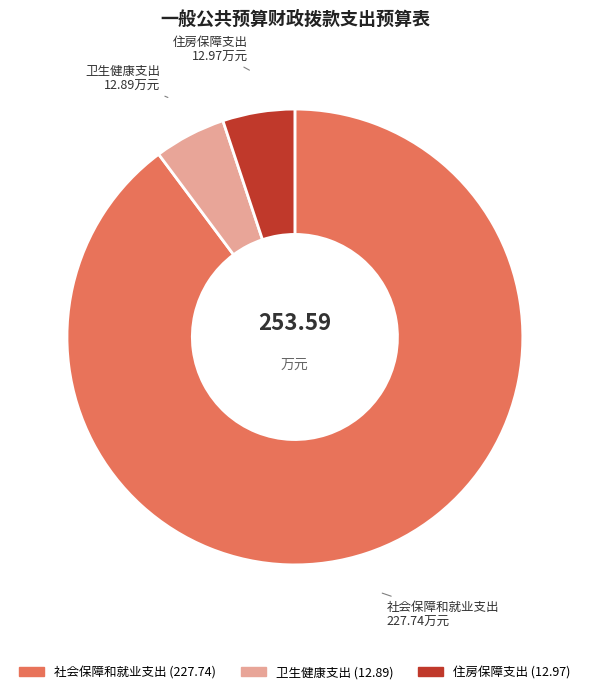

Is there any slice that represents more than half of the pie?

Yes